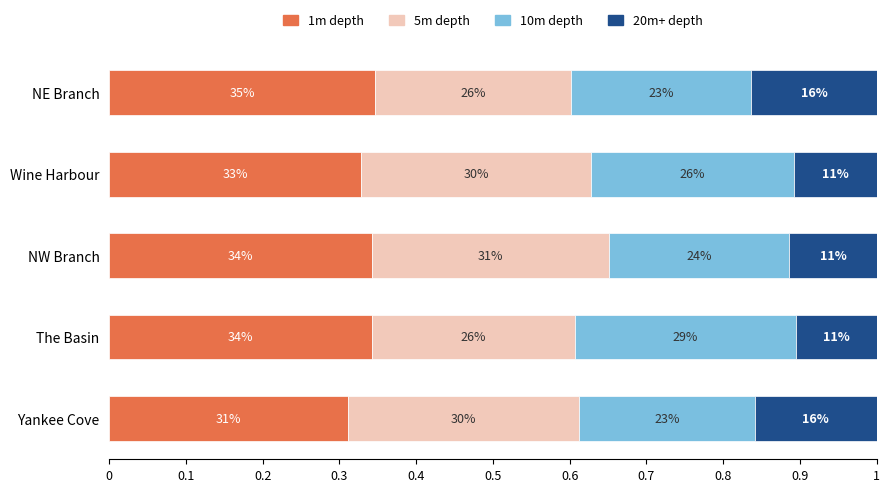

List the series in order of their peak value, highest first.

1m depth, 5m depth, 10m depth, 20m+ depth